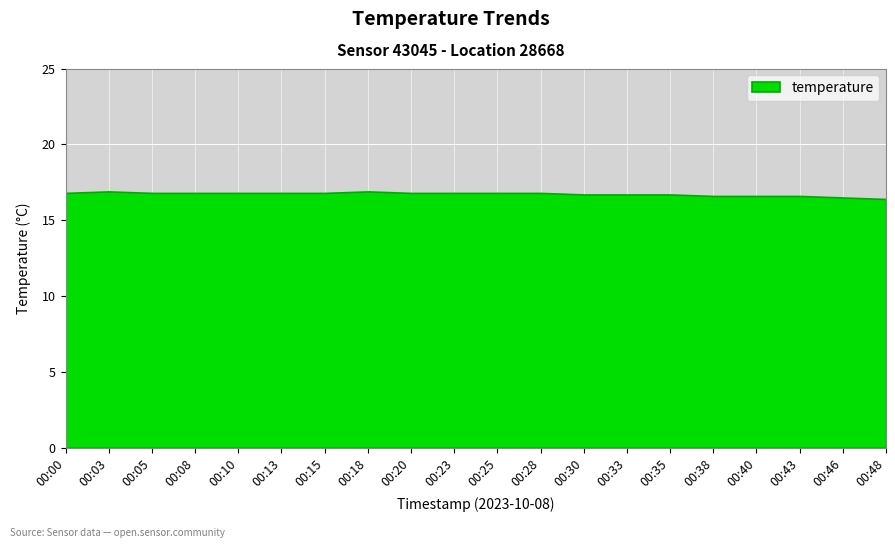

What is the value of the 7th point from the left?

16.8